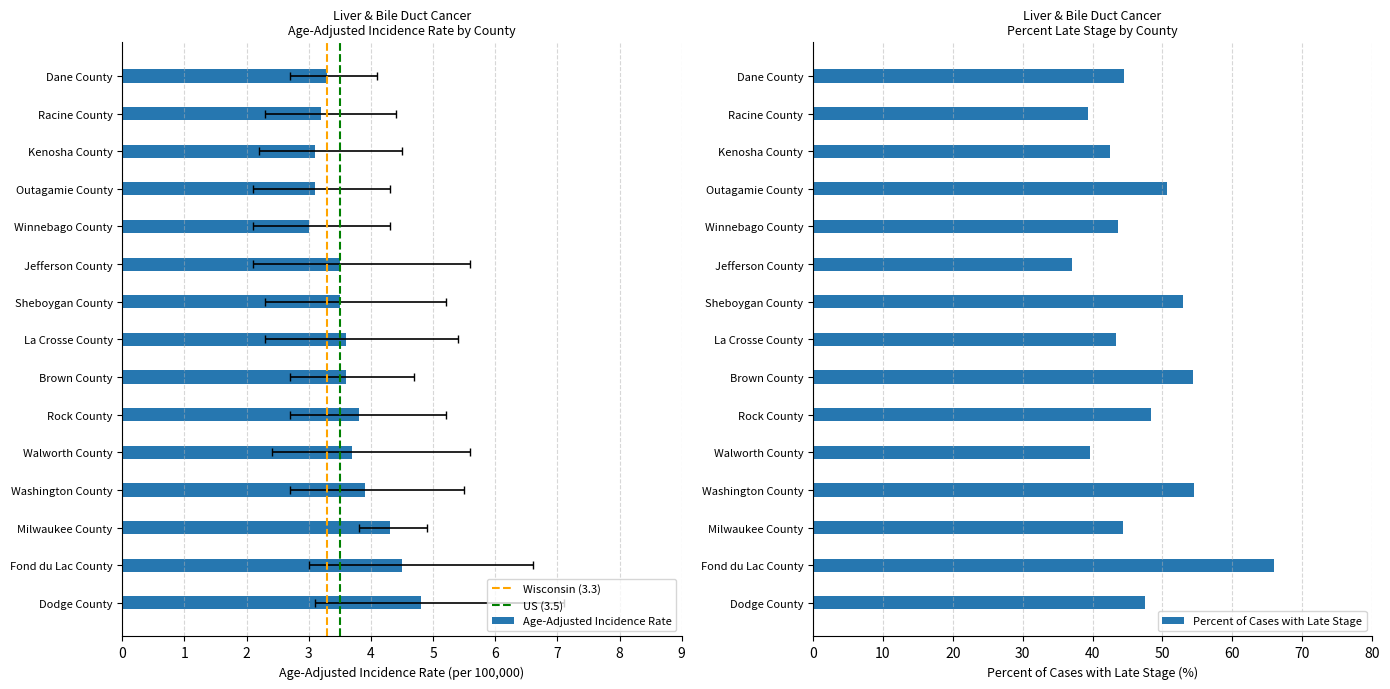

What is the label of the 6th bar from the left?

Rock County